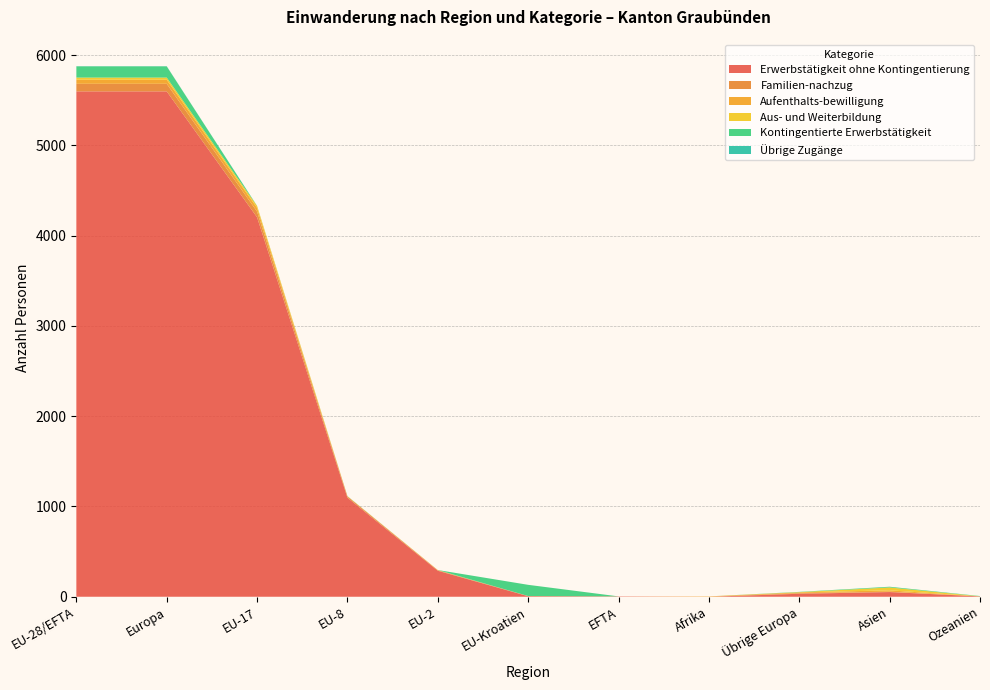

Reading left to right, transcribe all the data shown in this chart.

Erwerbstätigkeit ohne Kontingentierung: 5598	5598	4203	1097	288	6	4	0	33	52	4
Familien-nachzug: 84	84	63	14	5	2	0	0	7	4	0
Aufenthalts-bewilligung: 45	45	42	1	2	0	0	4	8	15	0
Aus- und Weiterbildung: 24	24	21	2	1	0	0	0	3	32	1
Kontingentierte Erwerbstätigkeit: 124	124	0	0	0	124	0	0	3	8	3
Übrige Zugänge: 2	2	1	1	0	0	0	0	0	0	0